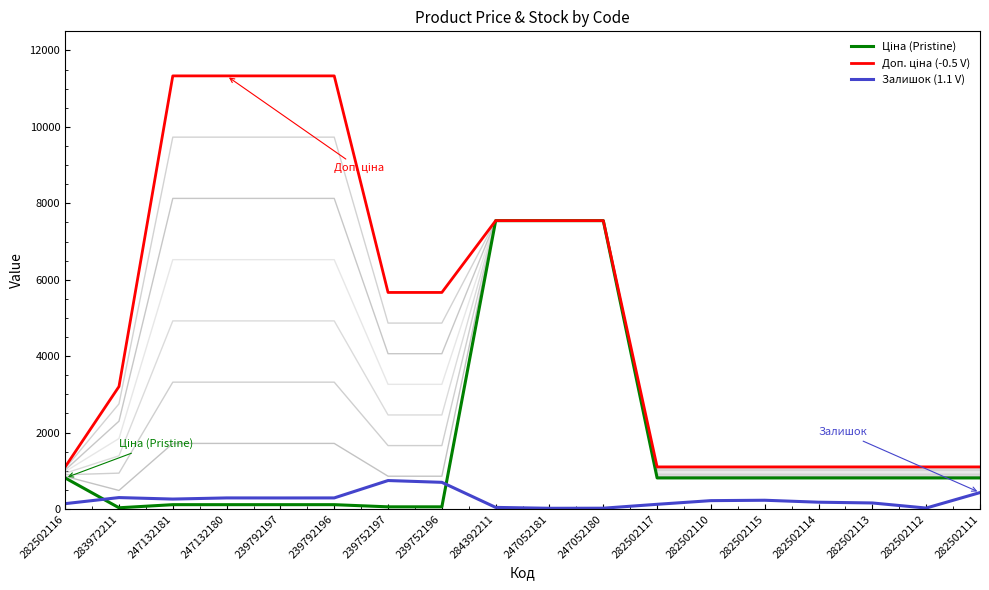

What is the minimum value for Доп. ціна (-0.5 V)?

1101.8